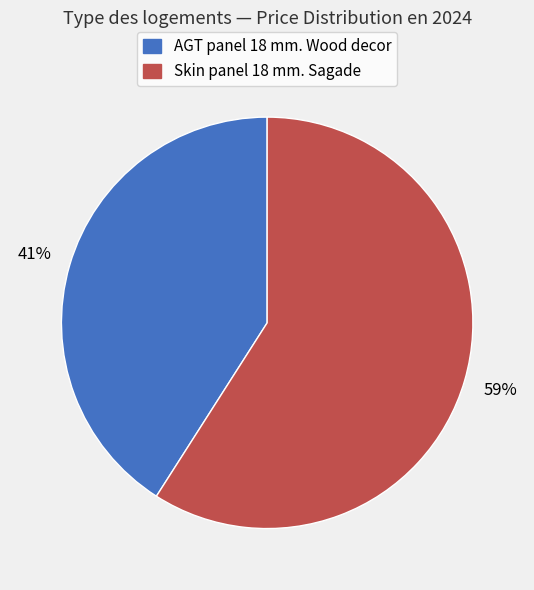

What percentage is the Skin panel 18 mm. Sagade slice, to the nearest percent?

59%